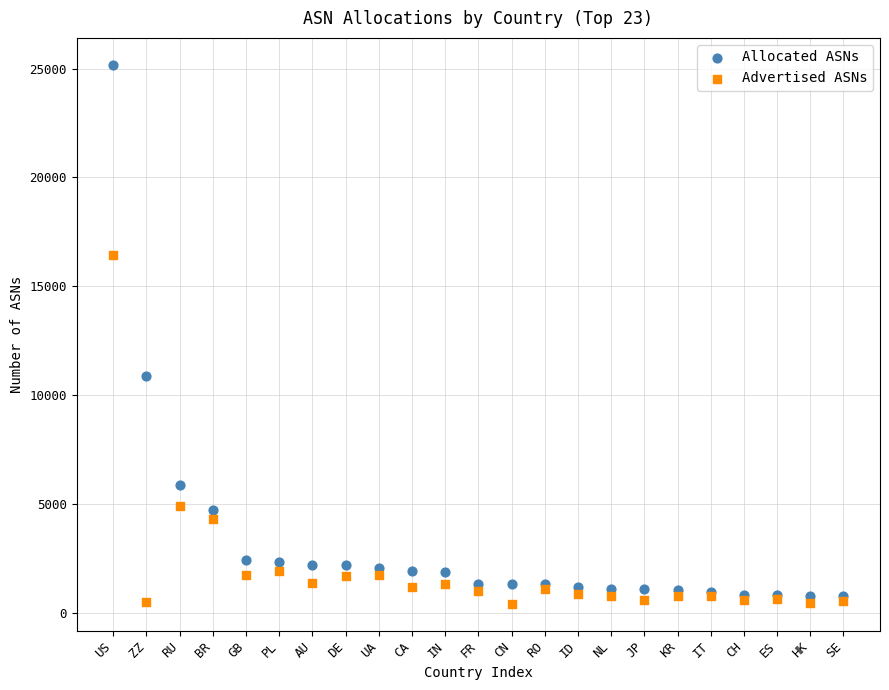

Which series has the largest Y range (max minus min)?

Allocated ASNs